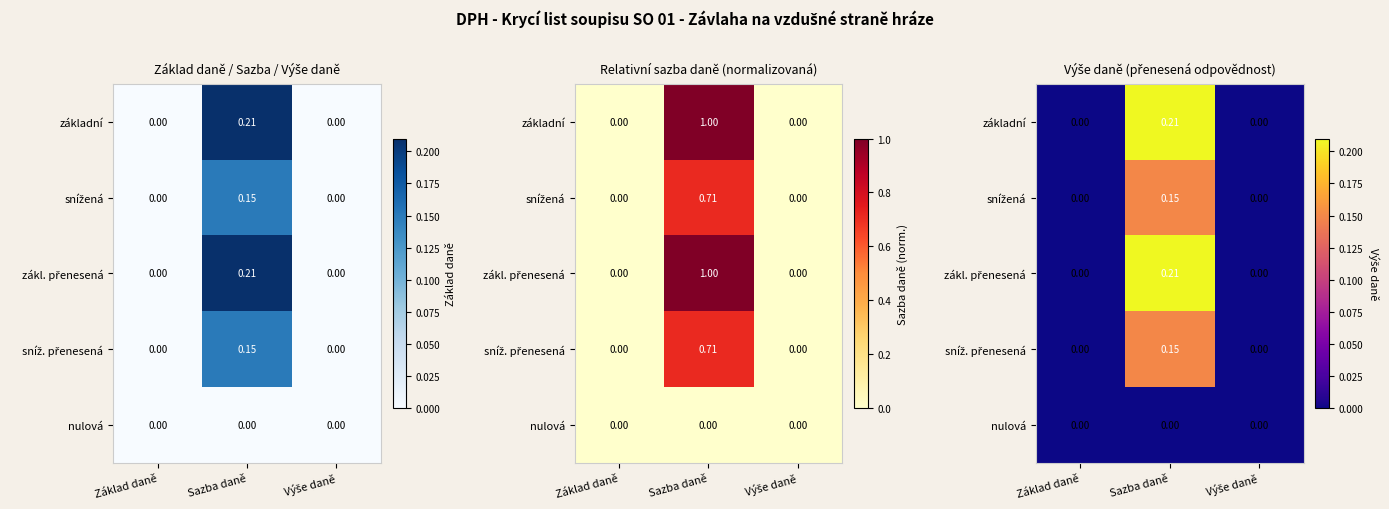

The value of zákl. přenesená at Základ daně is 0.1. True or false?

False